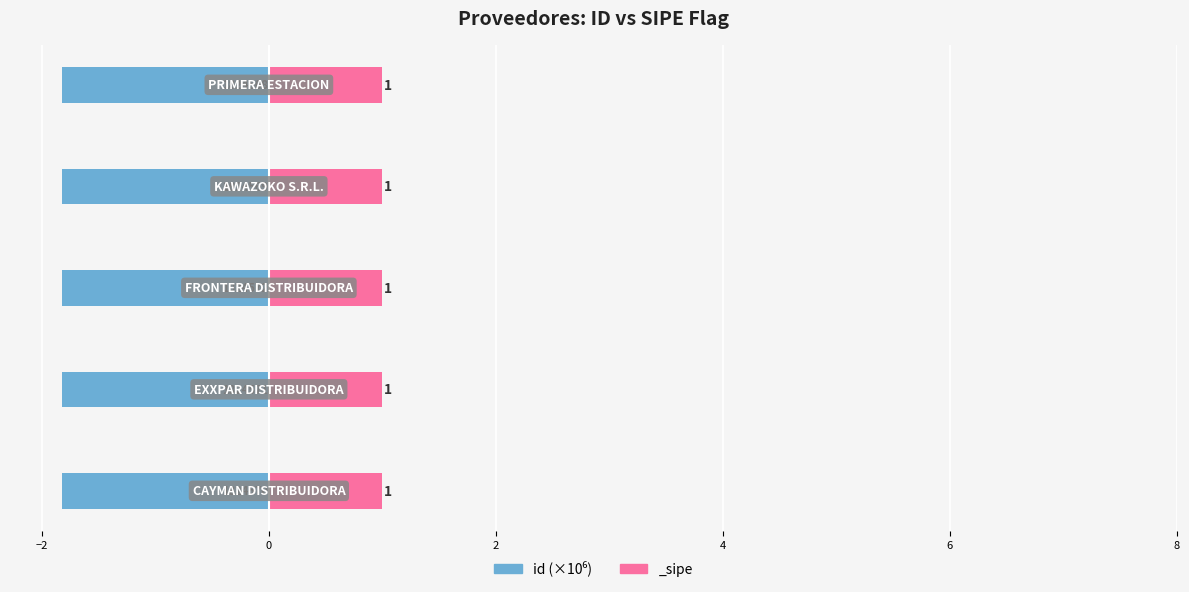

Is it true that the value at 0 is -0.4?

False